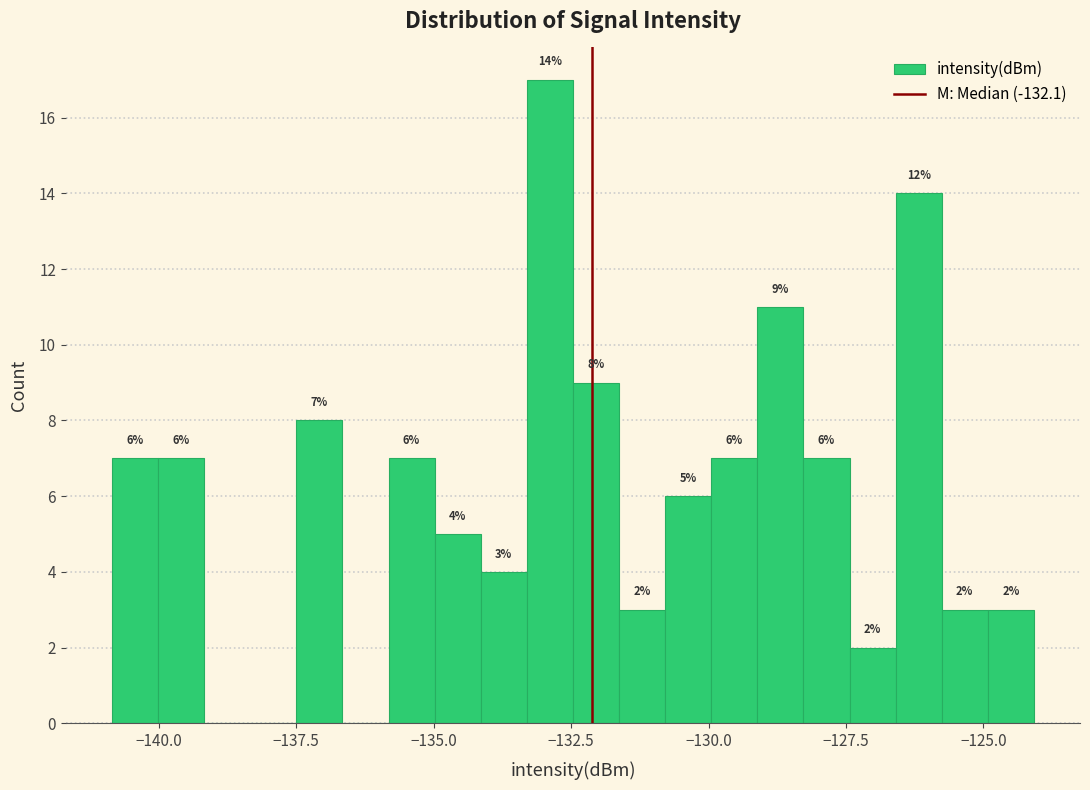

Read against the x-axis, roughly where is the centre of the tallest bar?

-133.0